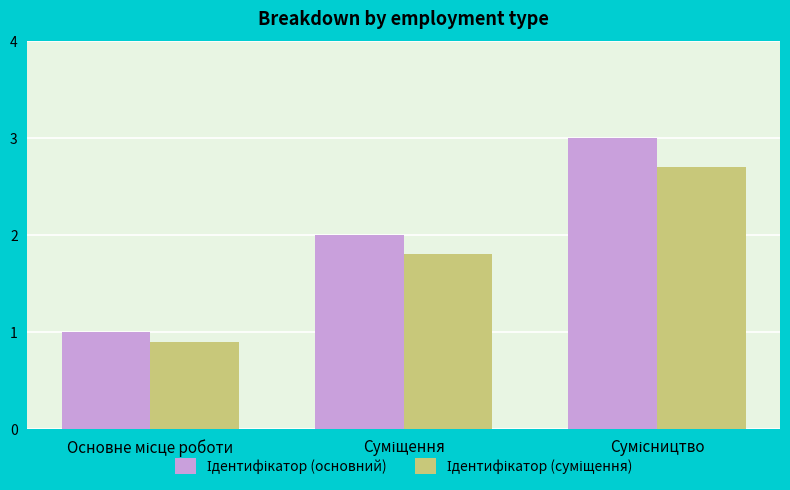

Which has a higher value, Суміщення or Основне місце роботи?

Суміщення